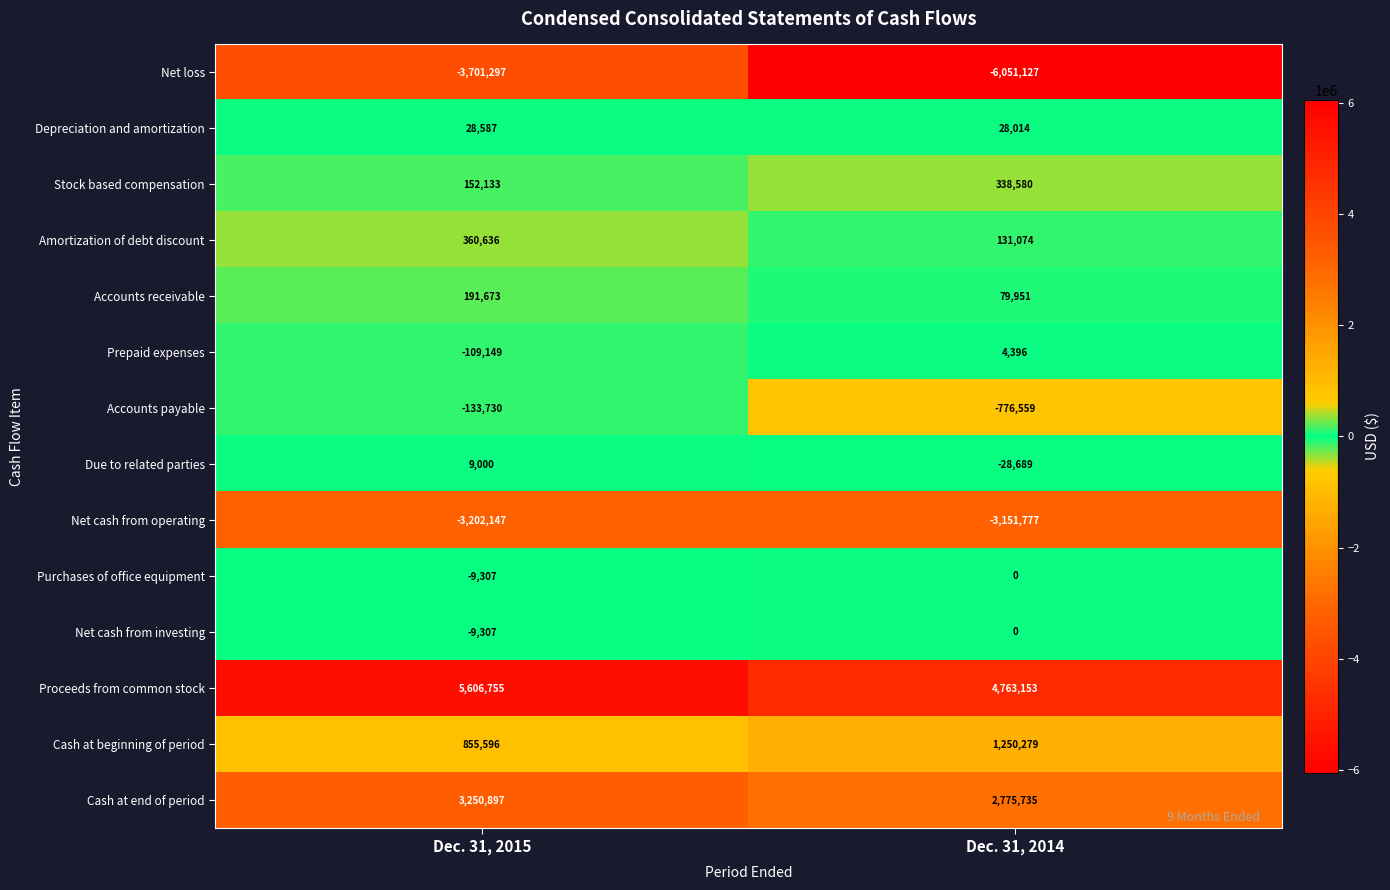

Reading left to right, list all the values displayed in this chart.

Net loss: -3701297	-6051127
Depreciation and amortization: 28587	28014
Stock based compensation: 152133	338580
Amortization of debt discount: 360636	131074
Accounts receivable: 191673	79951
Prepaid expenses: -109149	4396
Accounts payable: -133730	-776559
Due to related parties: 9000	-28689
Net cash from operating: -3202147	-3151777
Purchases of office equipment: -9307	0
Net cash from investing: -9307	0
Proceeds from common stock: 5606755	4763153
Cash at beginning of period: 855596	1250279
Cash at end of period: 3250897	2775735